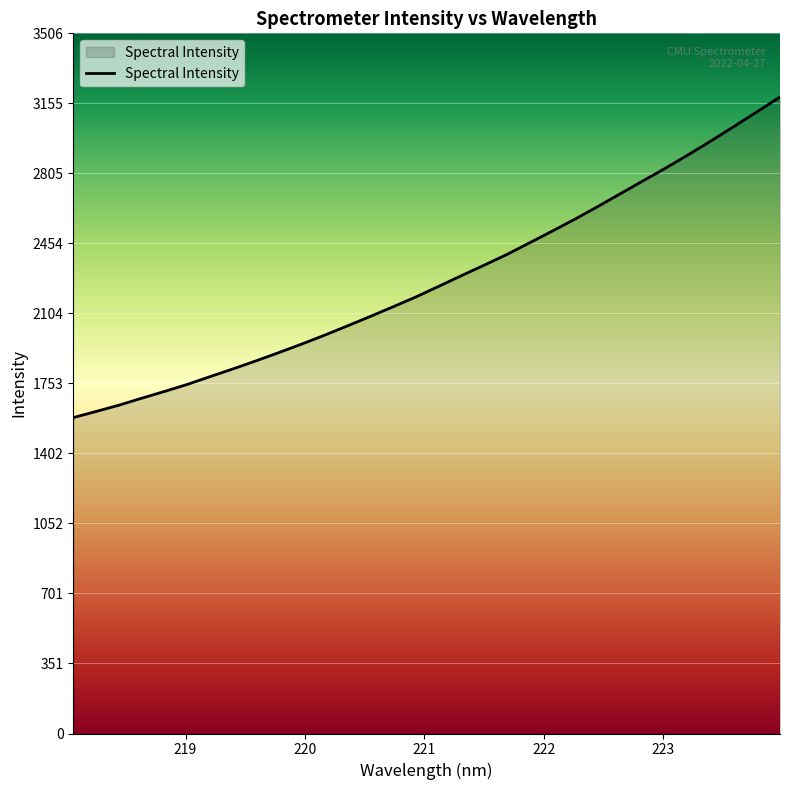

What is the greatest value displayed?

3187.4